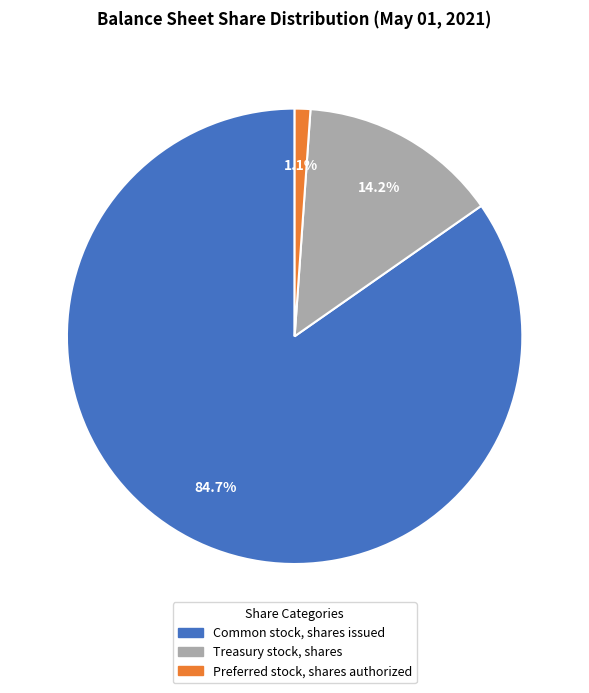

Is there any slice that represents more than half of the pie?

Yes